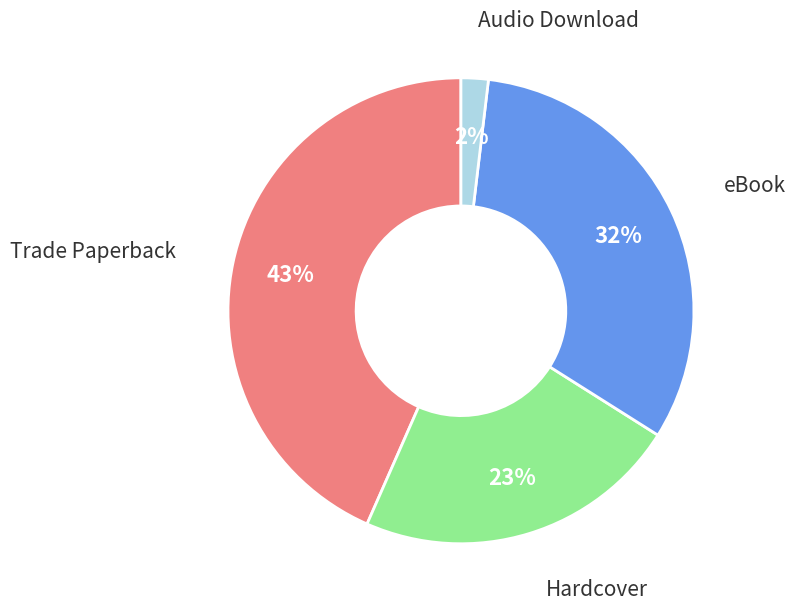

Is there any slice that represents more than half of the pie?

No